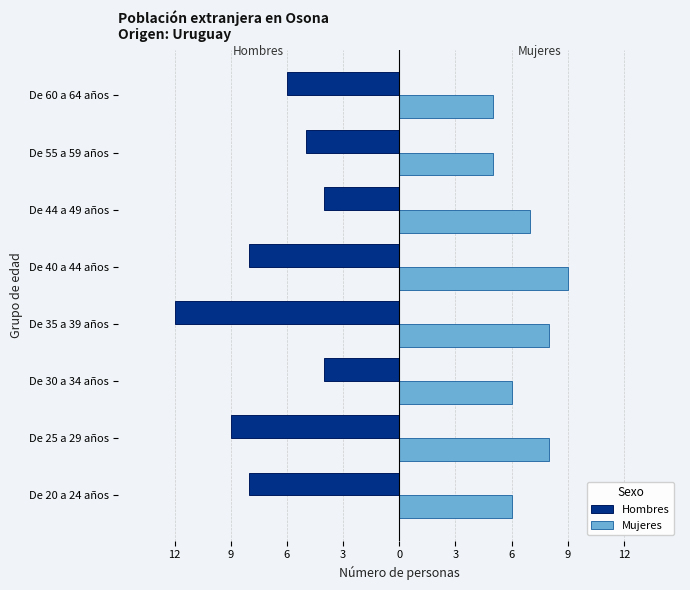

What are all the series names shown in the legend?

Hombres, Mujeres